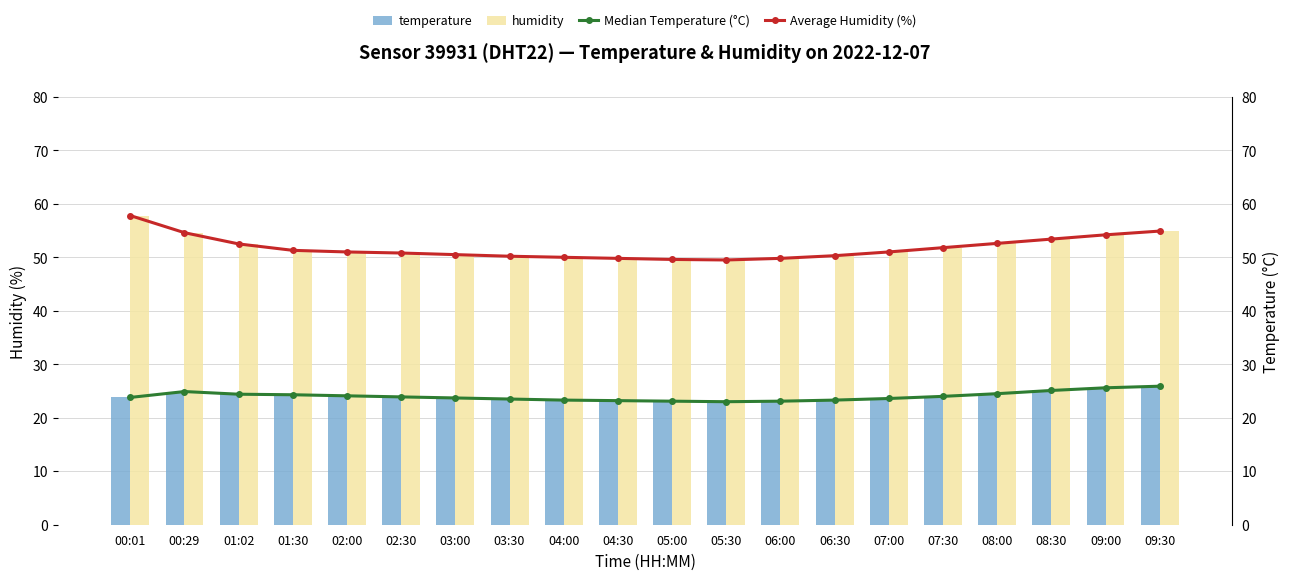

What is the difference between the temperature values at 05:00 and 03:00?

0.6